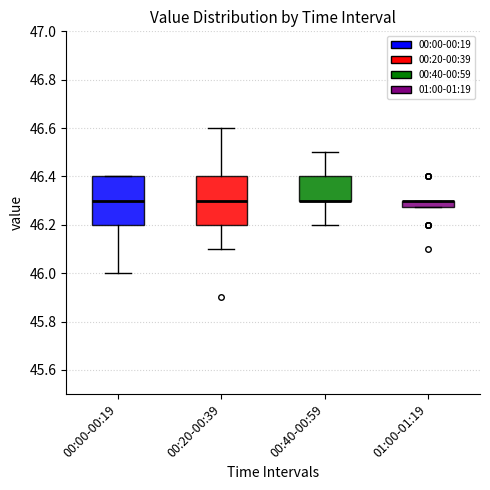

Where is the lower edge of the box for 00:20-00:39 on the y-axis? The values are not printed on the chart, so give them approximately, as read against the axis.

46.20